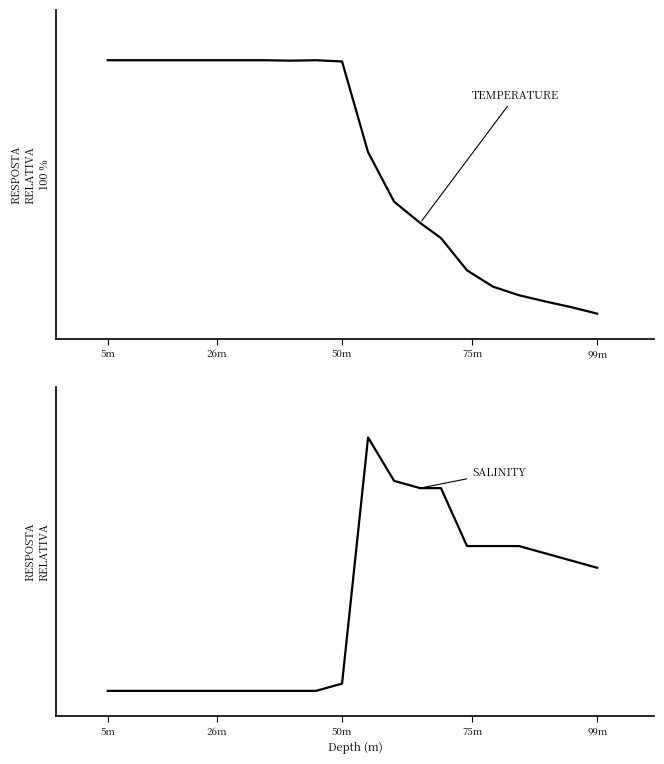

What is the difference between the maximum and second lowest values in the Salinity series?

100.0